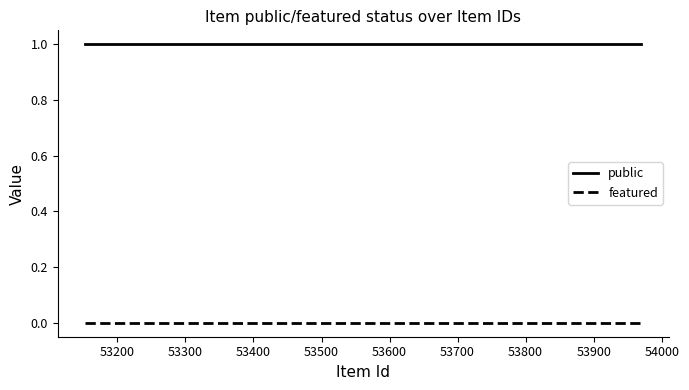

Reading left to right, list all the values displayed in this chart.

public: 1	1	1	1	1	1
featured: 0	0	0	0	0	0